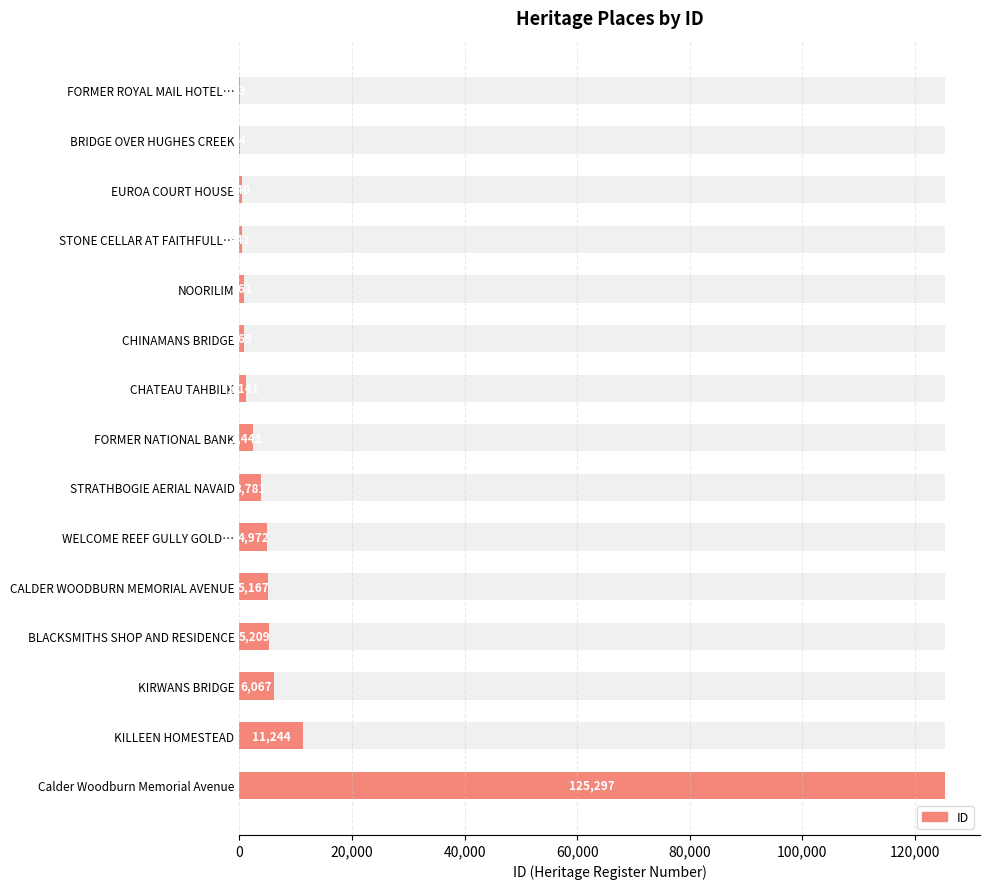

The chart shows a value of 6067 at KIRWANS BRIDGE. True or false?

True